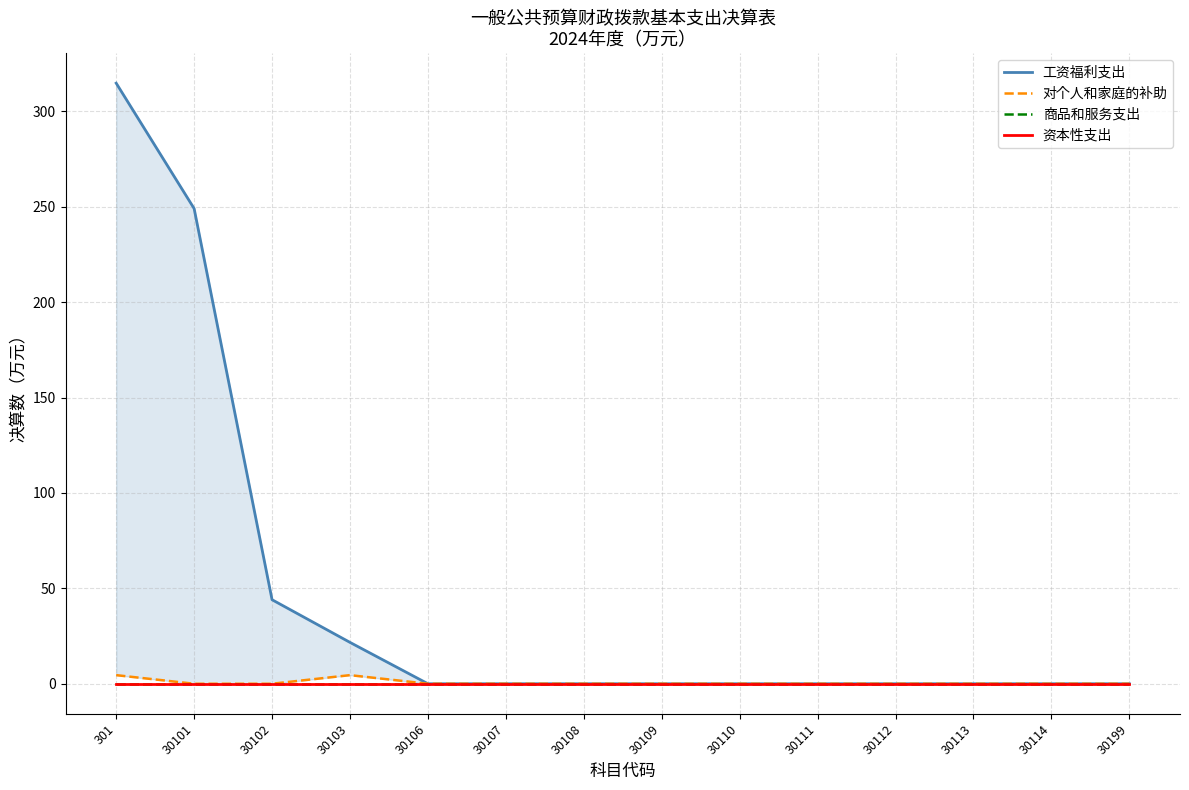

True or false: 资本性支出 and 工资福利支出 cross at least once.

False